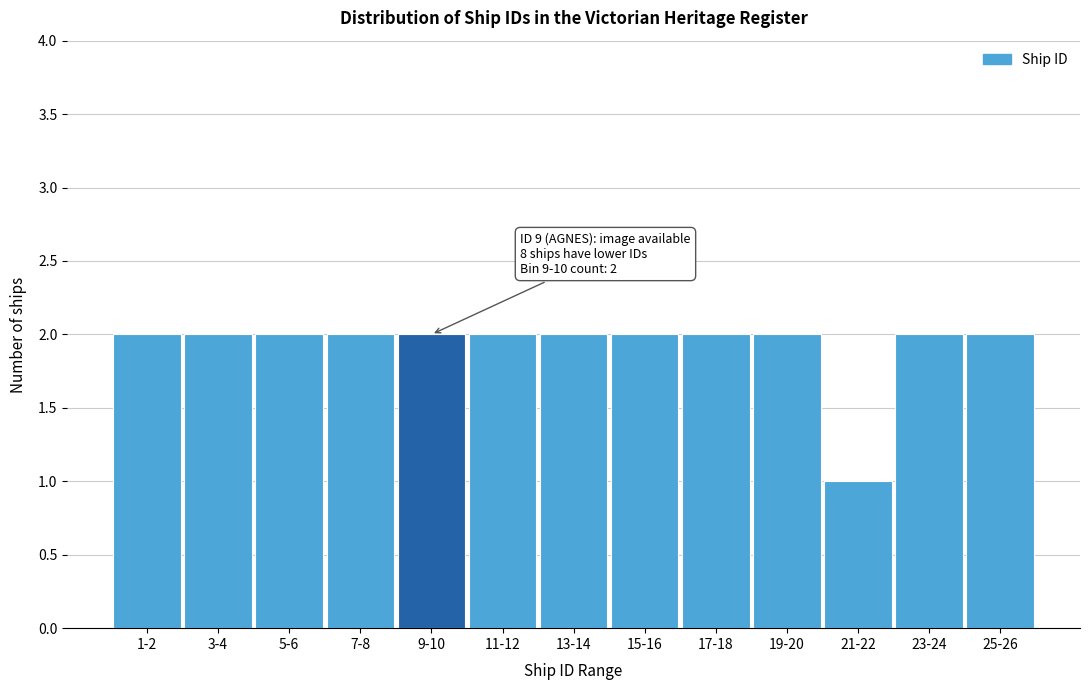

Reading left to right, list all the values displayed in this chart.

1-2=2	3-4=2	5-6=2	7-8=2	9-10=2	11-12=2	13-14=2	15-16=2	17-18=2	19-20=2	21-22=1	23-24=2	25-26=2